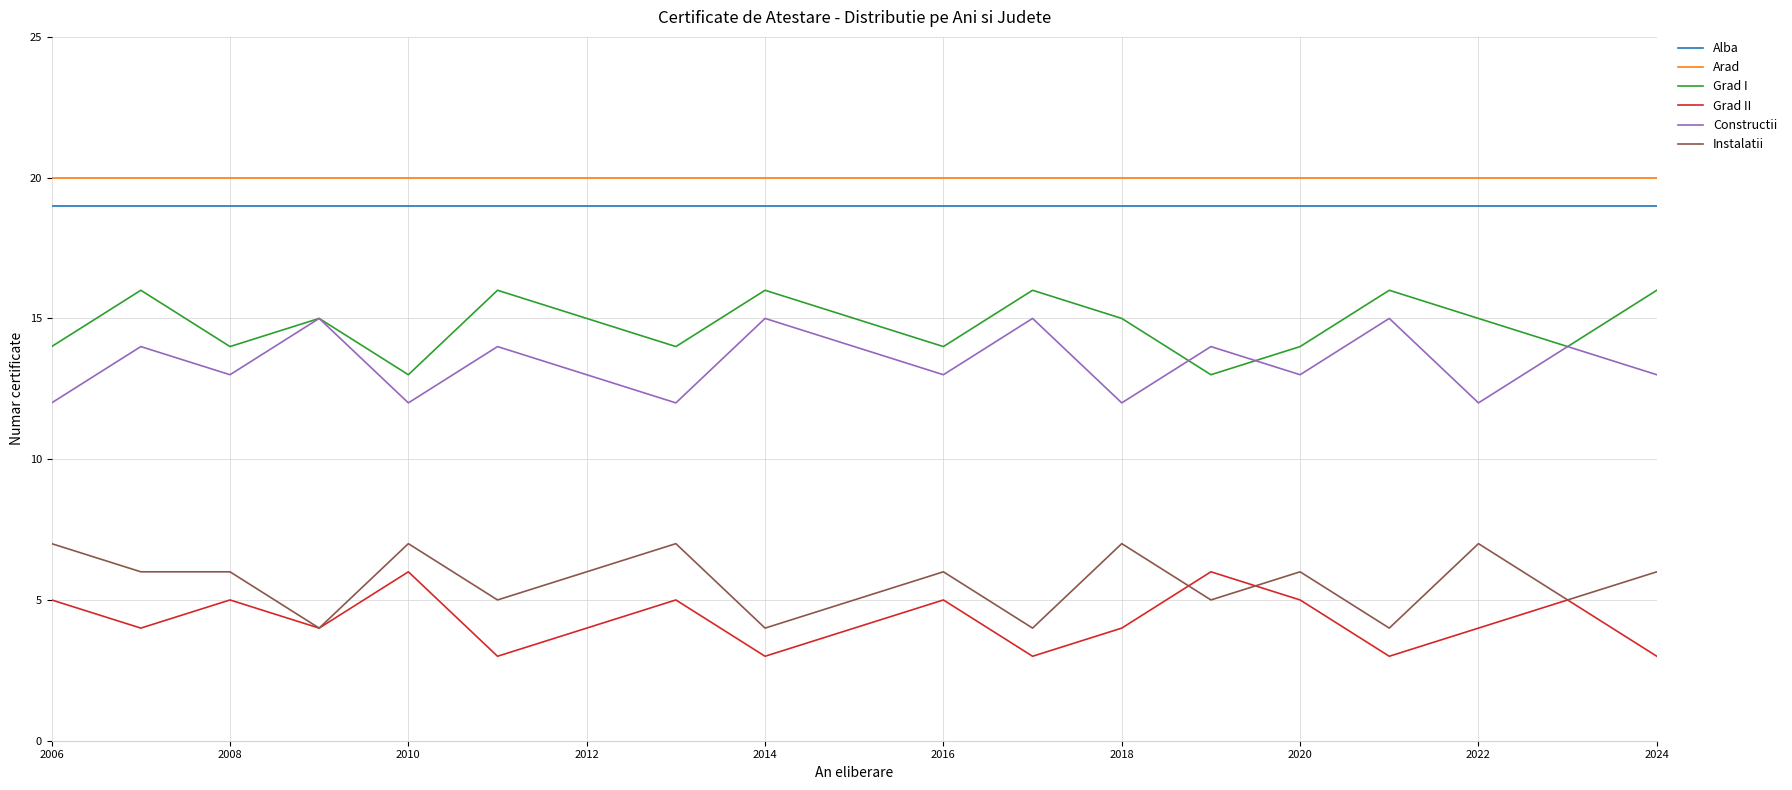

Does the chart display data point markers on the line(s)?

No